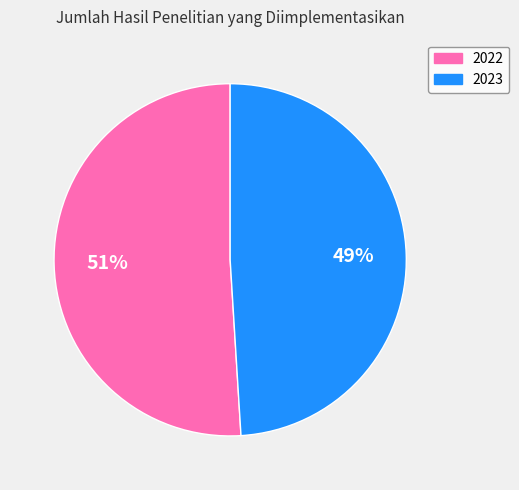

To the nearest percent, what is the average slice percentage?

50%